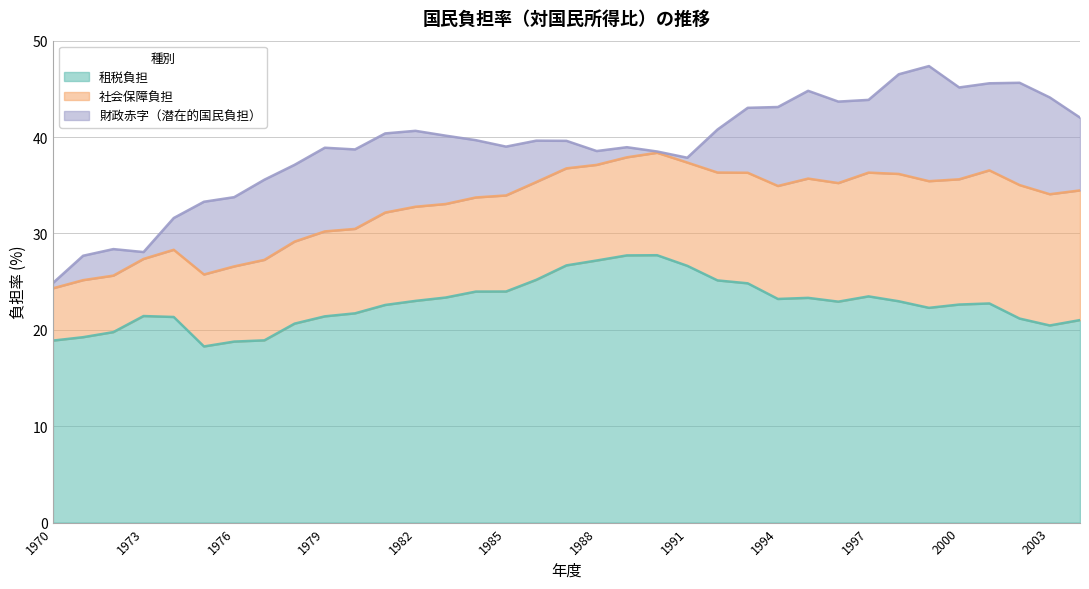

True or false: 財政赤字 and 租税負担 cross at least once.

False